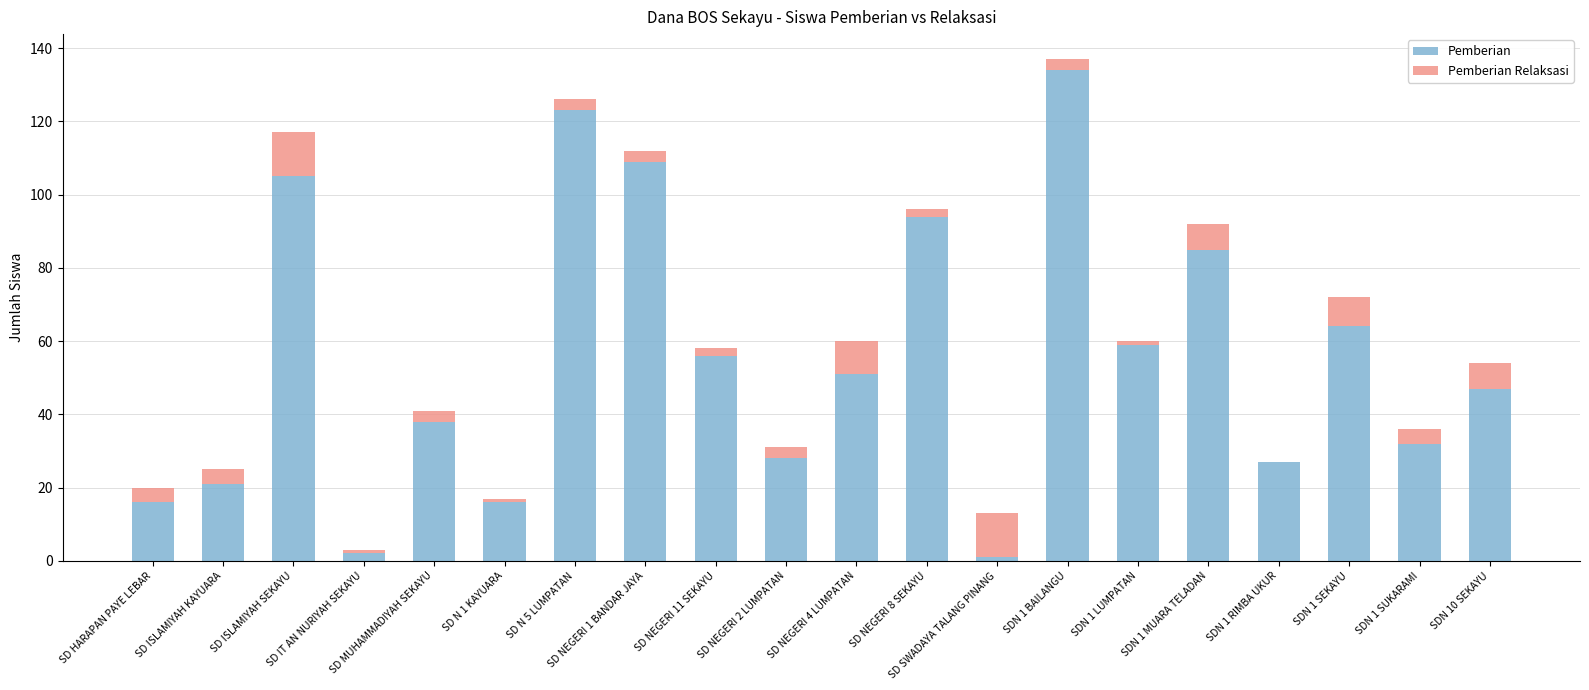

What is the maximum value for Pemberian?

134